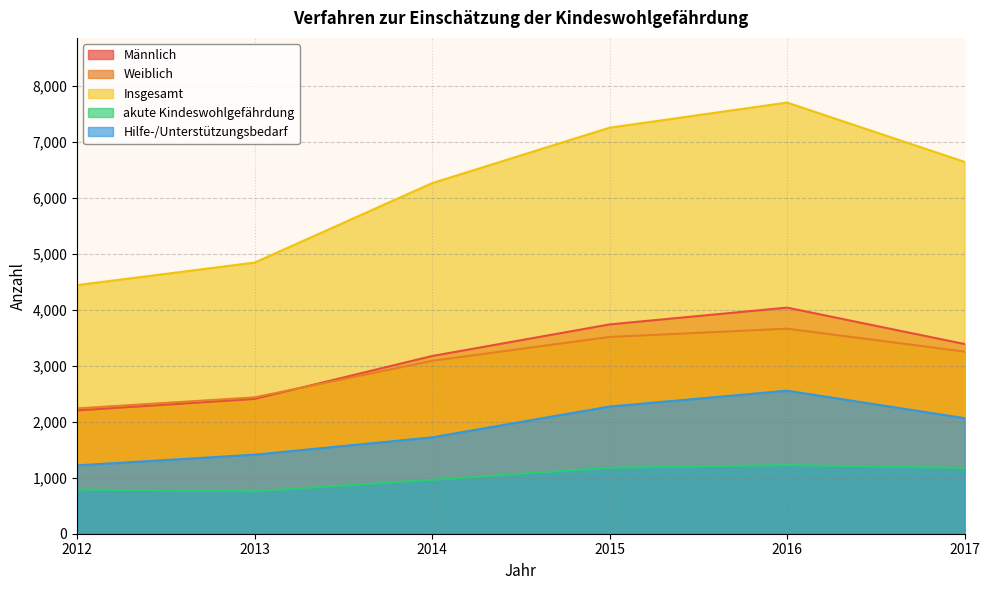

Reading right to left, what are all the values shown in this chart?

Männlich: 2017=3386	2016=4036	2015=3736	2014=3172	2013=2406	2012=2201
Weiblich: 2017=3251	2016=3660	2015=3512	2014=3086	2013=2434	2012=2237
Insgesamt: 2017=6637	2016=7696	2015=7248	2014=6258	2013=4840	2012=4438
akute Kindeswohlgefährdung: 2017=1174	2016=1226	2015=1177	2014=962	2013=758	2012=788
Hilfe-/Unterstützungsbedarf: 2017=2063	2016=2553	2015=2270	2014=1720	2013=1411	2012=1220